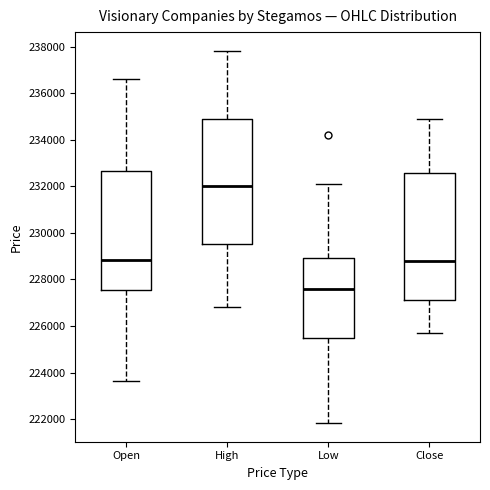

Reading left to right, transcribe this box plot: for each box, give where its median line is, the range the box spans, and where its two whiskers end, as read against the y-axis. The values are not printed on the chart, so give them approximately, as read against the axis.

Open: median 228800, box 227600 to 232600, whiskers 223600 to 236600
High: median 232000, box 229600 to 234800, whiskers 226800 to 237800
Low: median 227600, box 225400 to 229000, whiskers 221800 to 232200
Close: median 228800, box 227200 to 232600, whiskers 225800 to 235000